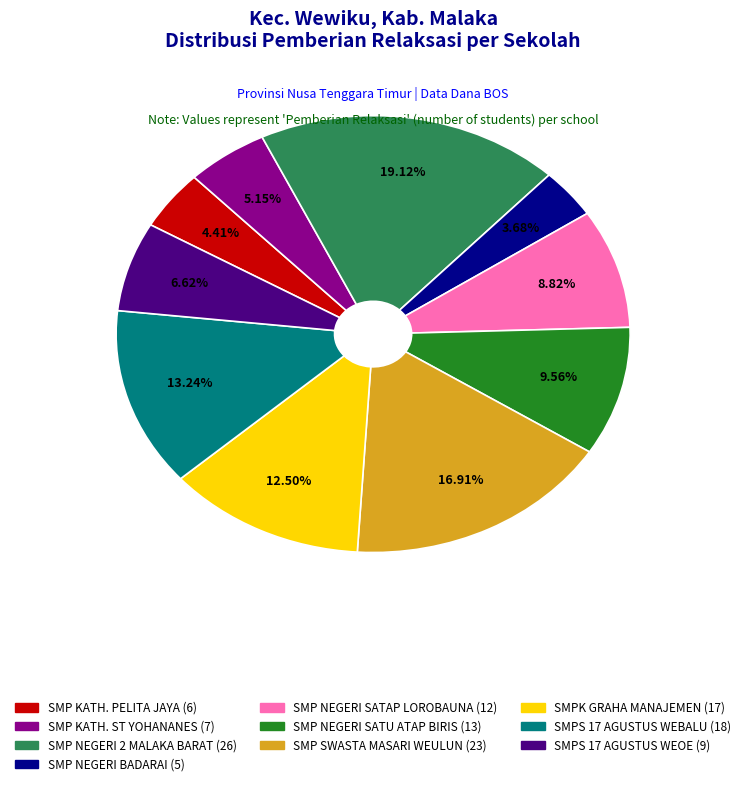

Is there any slice that represents more than half of the pie?

No